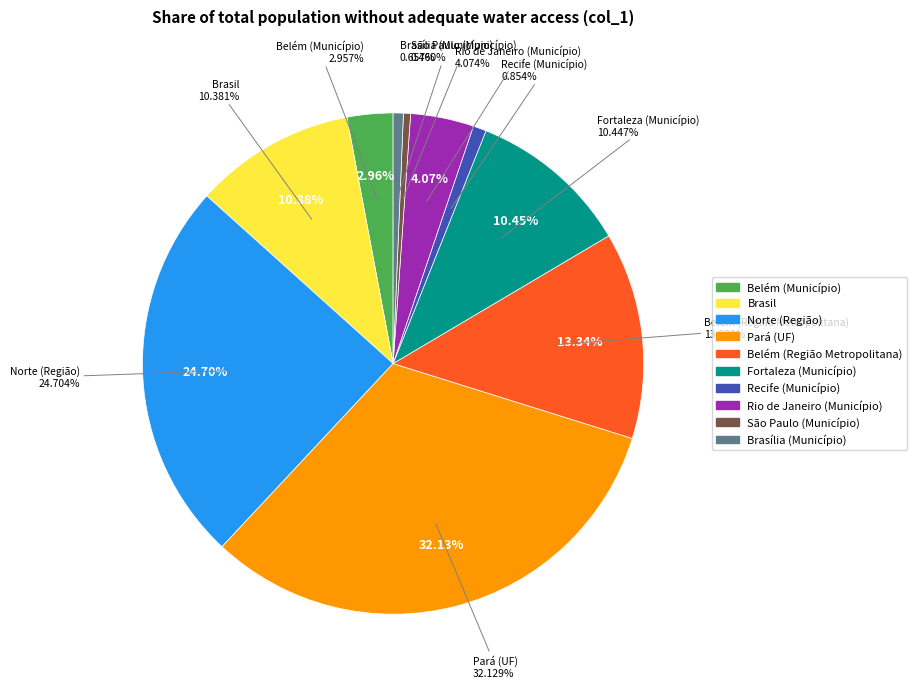

Is it true that Recife (Município) is 1% of the pie?

True